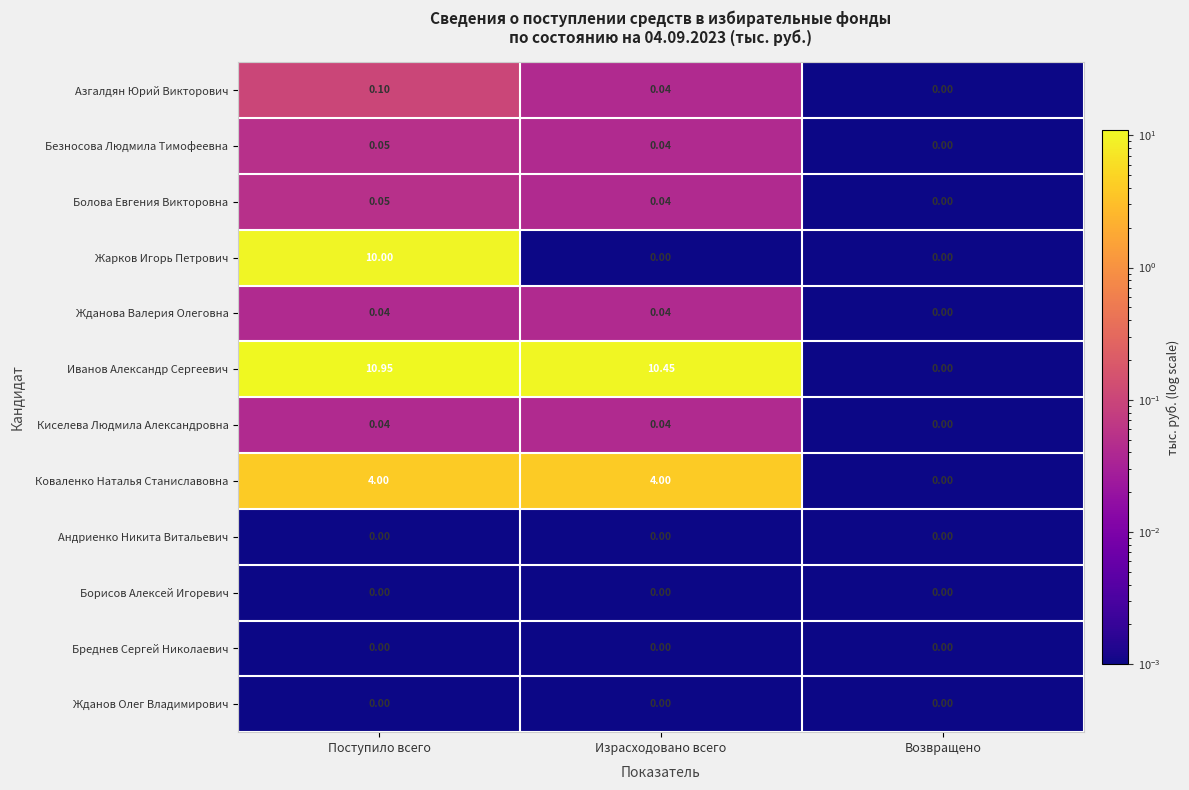

Rank the categories by Иванов Александр Сергеевич value from lowest to highest.

Возвращено, Израсходовано всего, Поступило всего